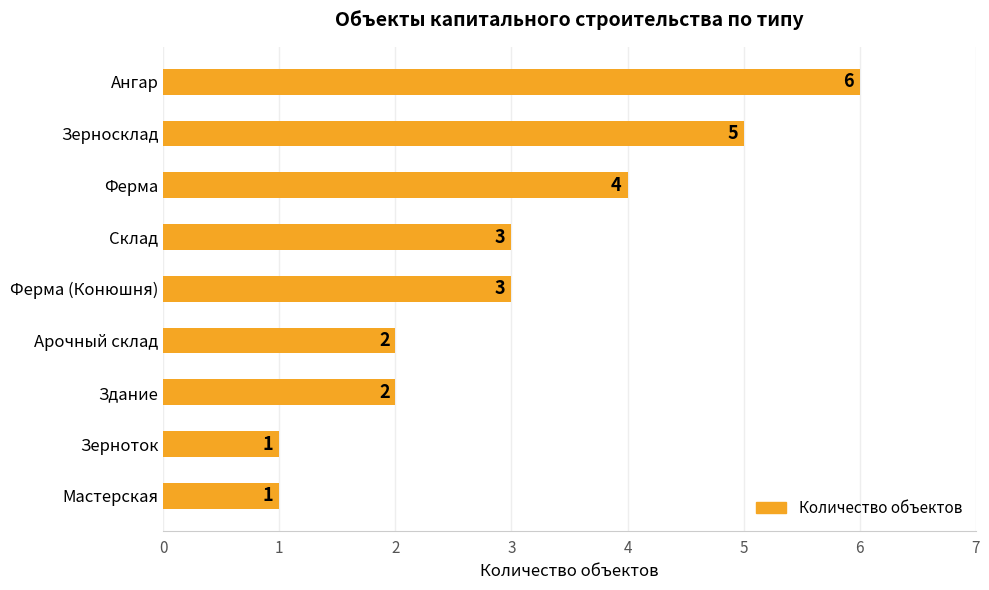

Is it true that the value at Ферма (Конюшня) is 3?

True